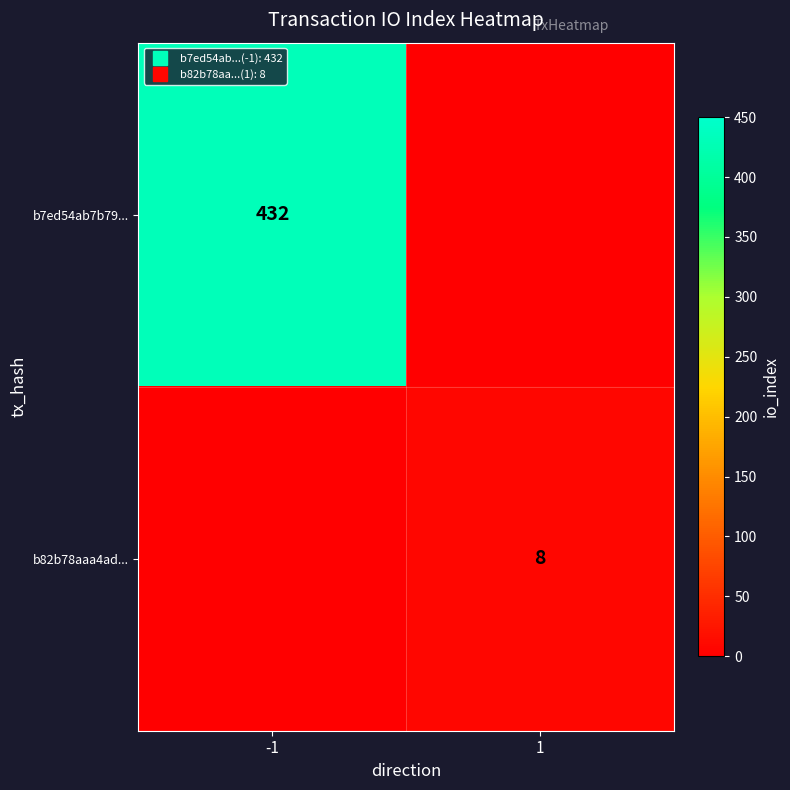

How many data points does each series have?

2